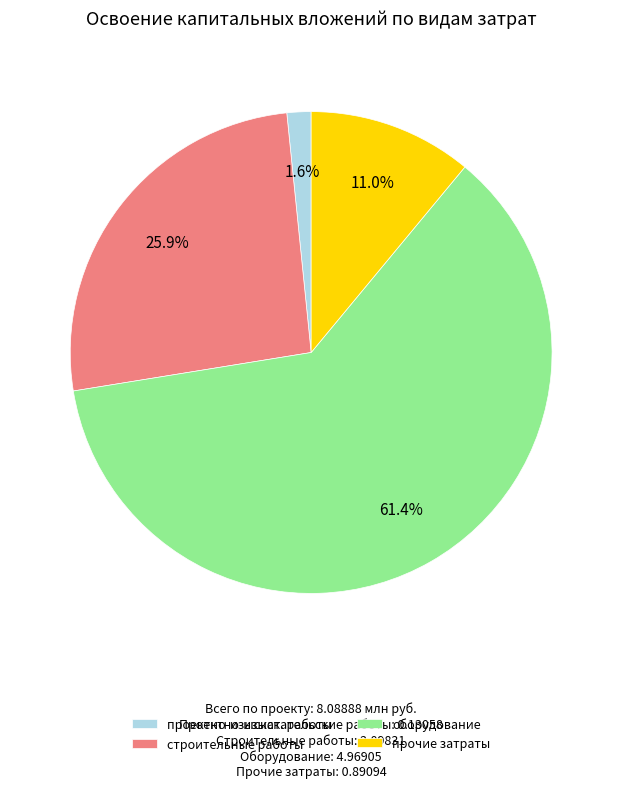

What portion of the pie excludes строительные работы?

74.1%